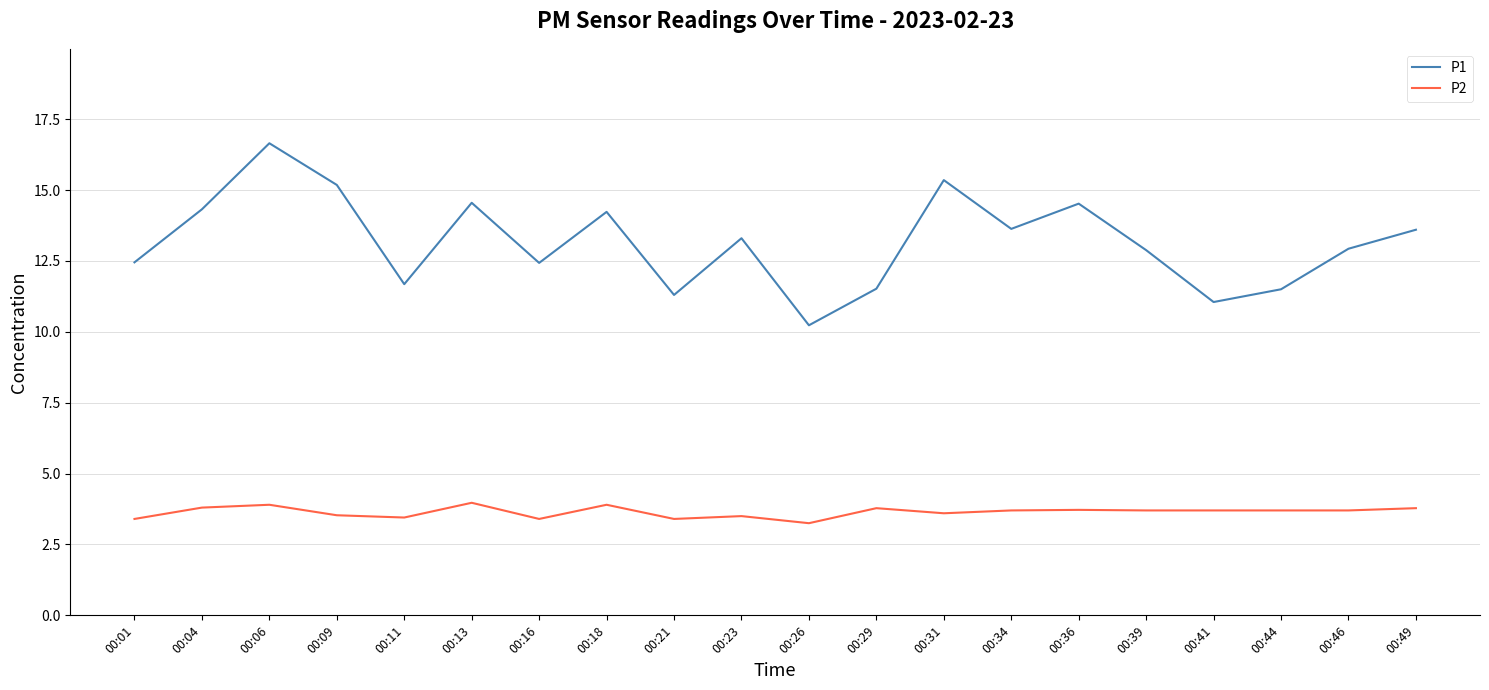

What is the sum of all P2 values?

72.9